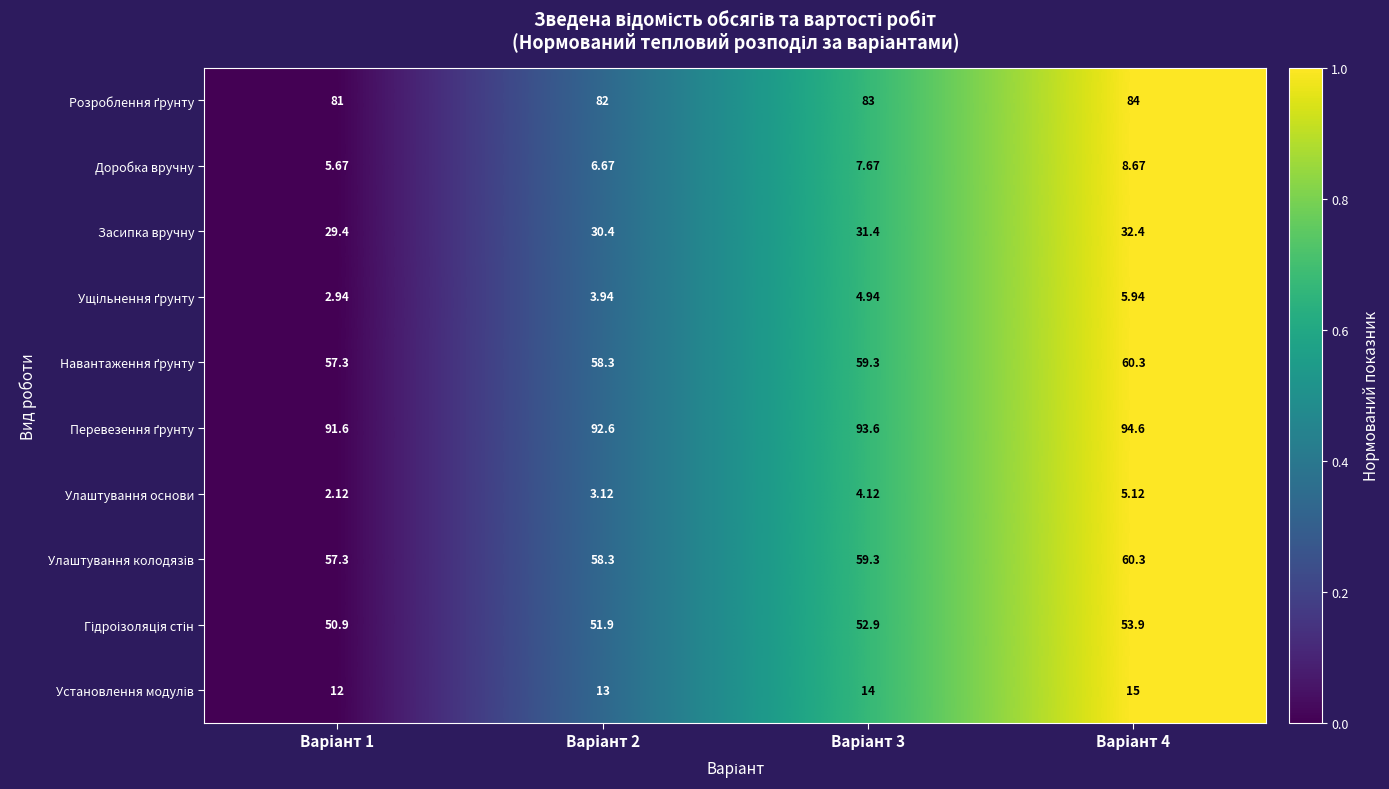

How many data points does each series have?

4